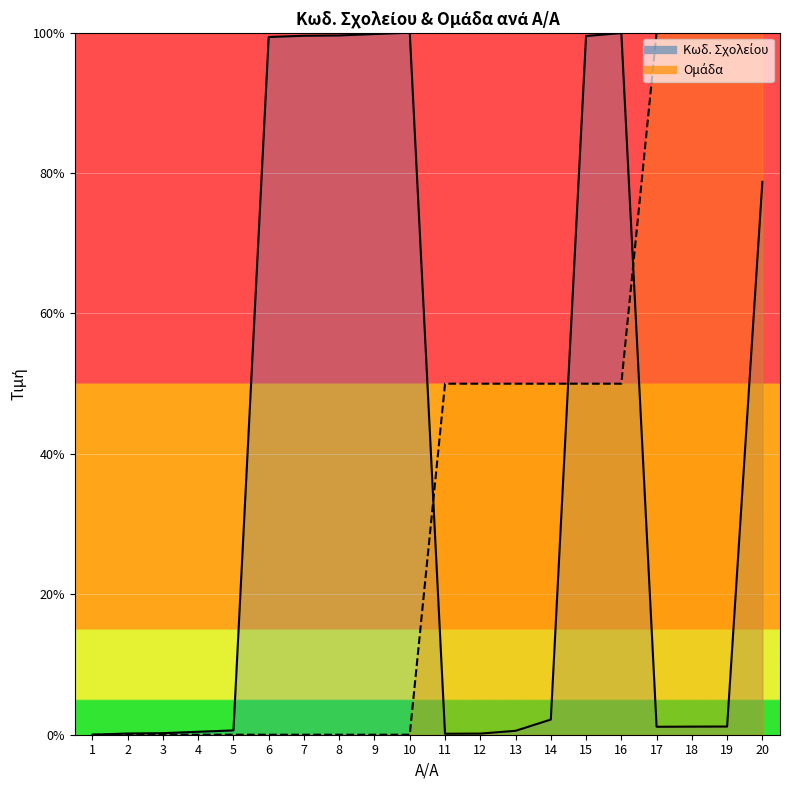

Where is the first local maximum for Κωδ. Σχολείου?

10